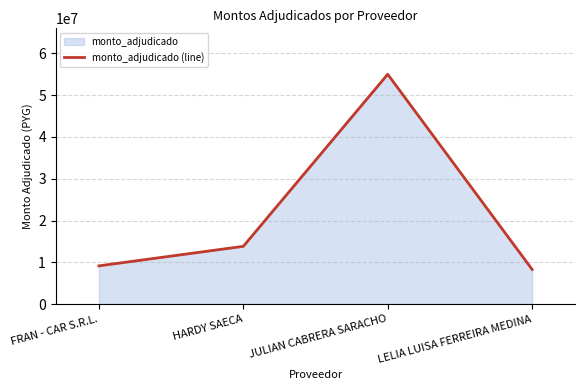

What is the ratio of the value at LELIA LUISA FERREIRA MEDINA to the value at FRAN - CAR S.R.L.?

0.9